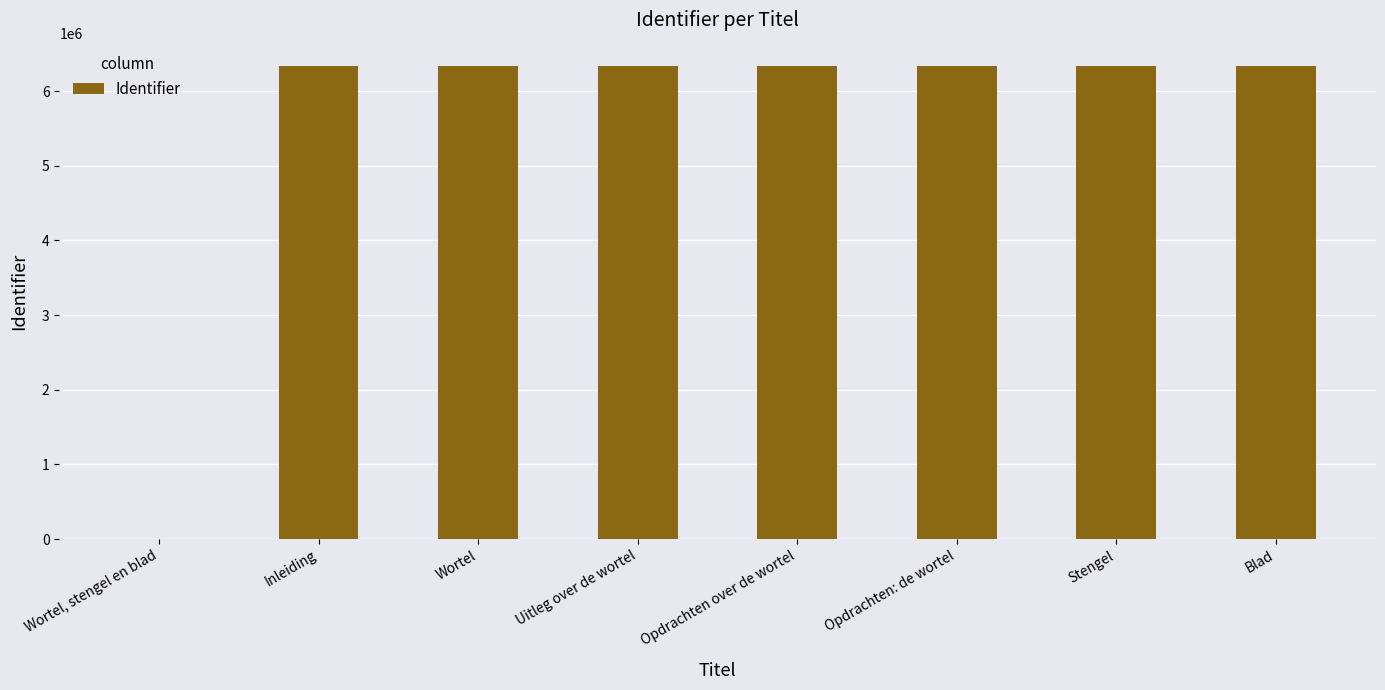

How many values are above zero?

7